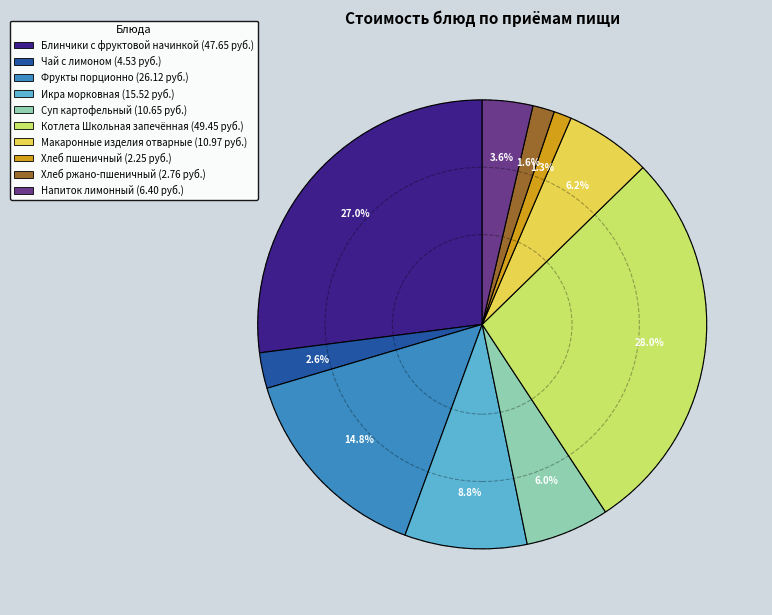

Combined, what portion of the pie is Суп картофельный and Хлеб пшеничный?

7.3%